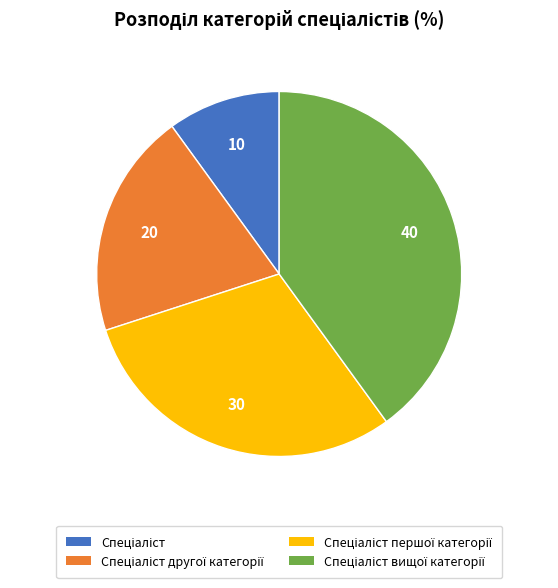

Does any single category account for the majority?

No